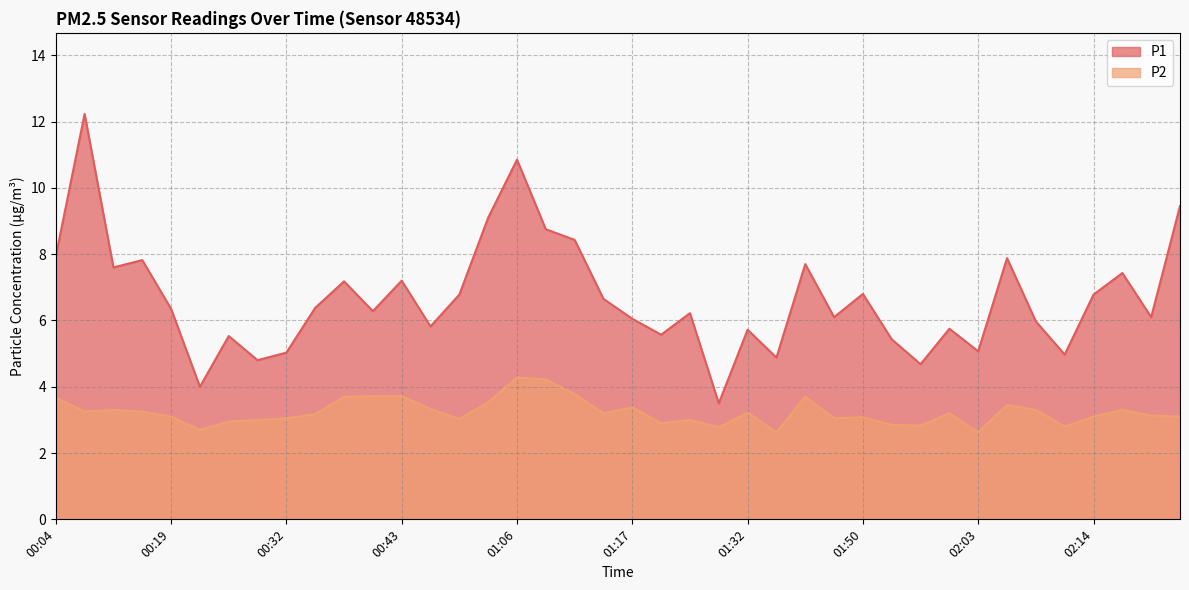

The P2 series shows 3.4 at 01:17. True or false?

True